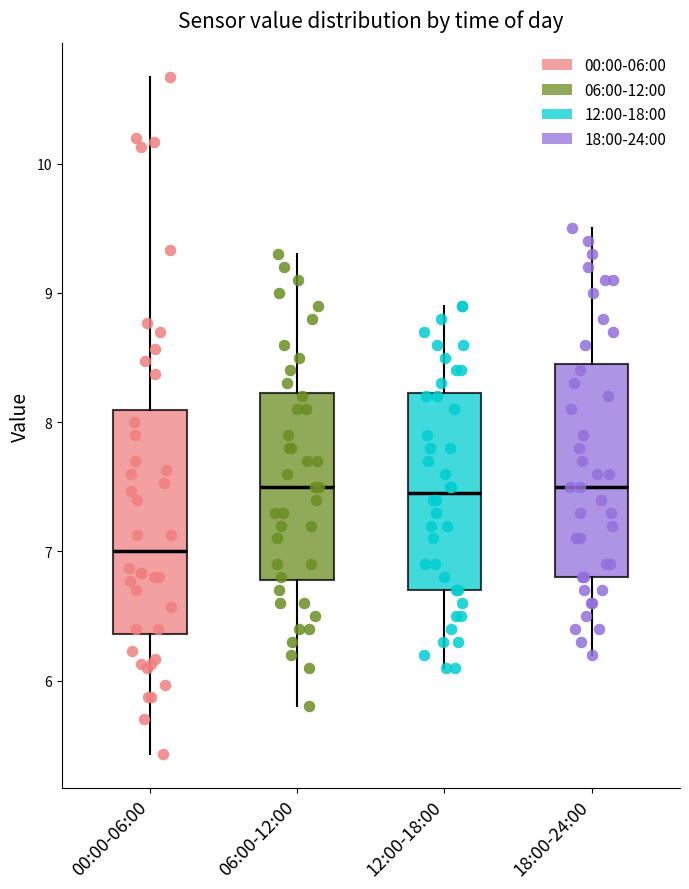

Reading left to right, transcribe this box plot: for each box, give where its median line is, the range the box spans, and where its two whiskers end, as read against the y-axis. The values are not printed on the chart, so give them approximately, as read against the axis.

00:00-06:00: median 7.0, box 6.4 to 8.1, whiskers 5.4 to 10.7
06:00-12:00: median 7.5, box 6.8 to 8.2, whiskers 5.8 to 9.3
12:00-18:00: median 7.5, box 6.7 to 8.2, whiskers 6.1 to 8.9
18:00-24:00: median 7.5, box 6.8 to 8.5, whiskers 6.2 to 9.5